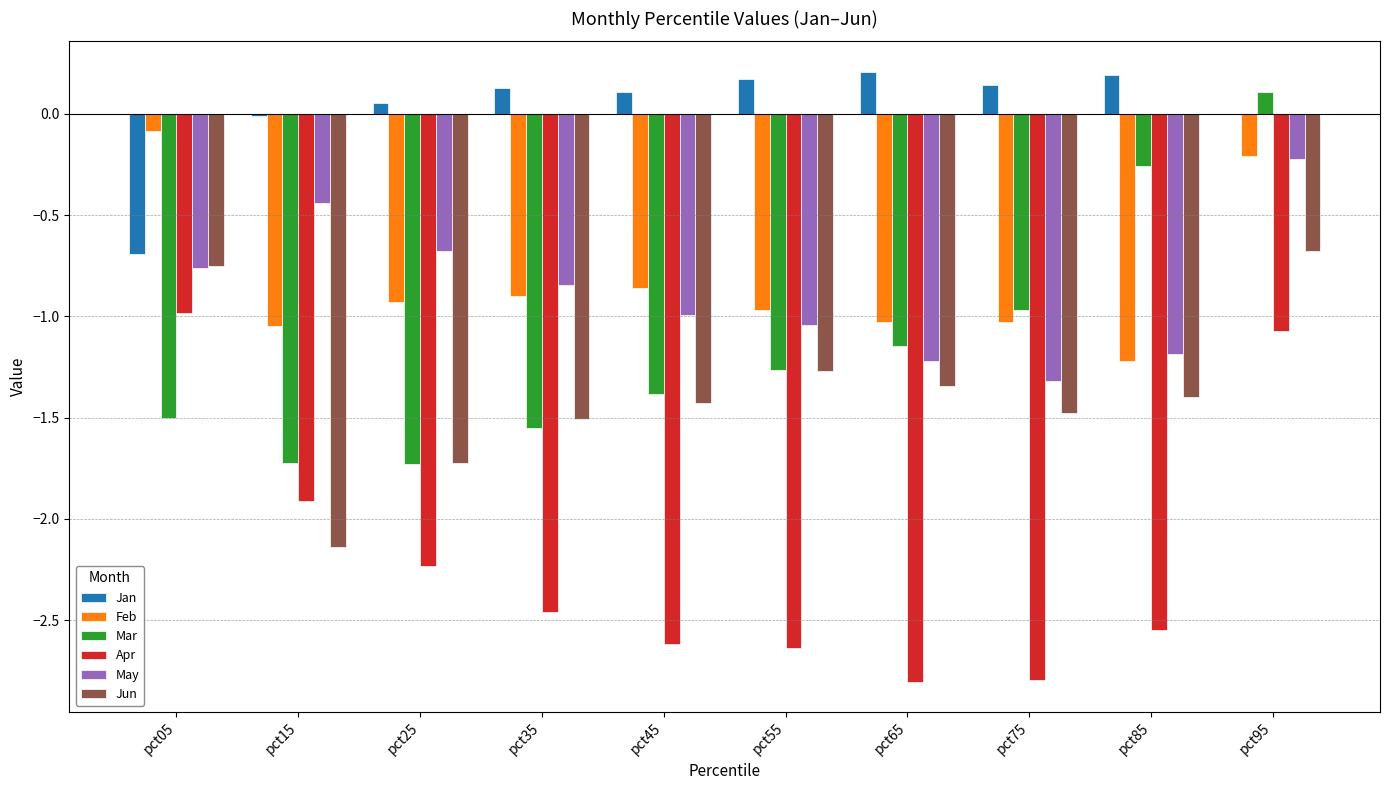

Are the bars grouped side by side (vs. stacked)?

Yes